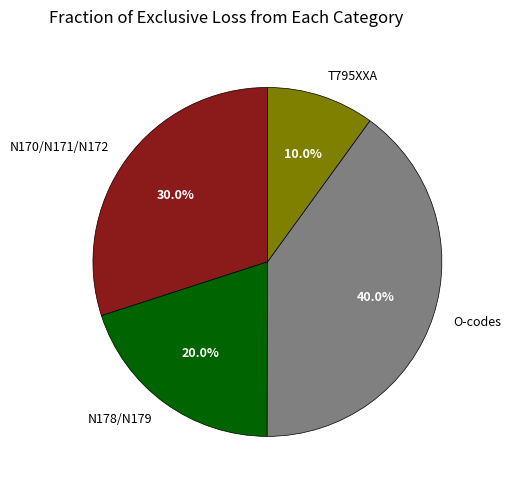

Which category has the biggest portion of the pie?

O-codes